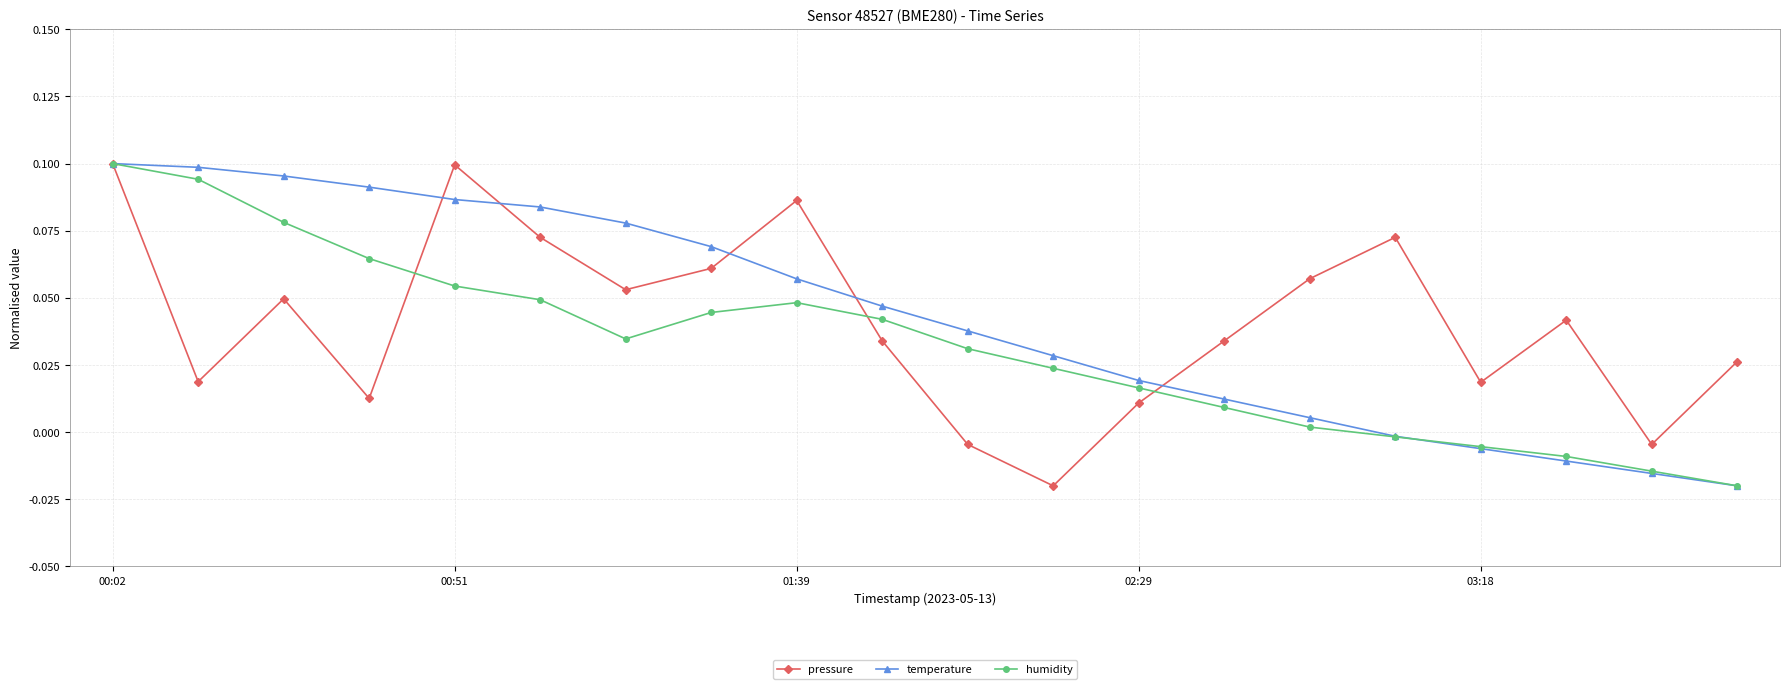

In pressure, how many points are higher than both neighbors (excluding endpoints)?

5